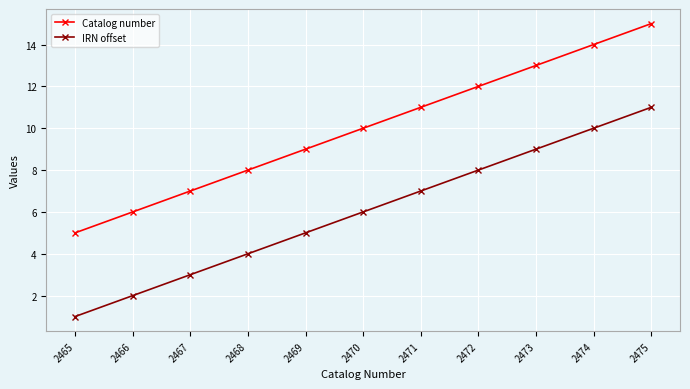

What is the average value of the Catalog number series?

10